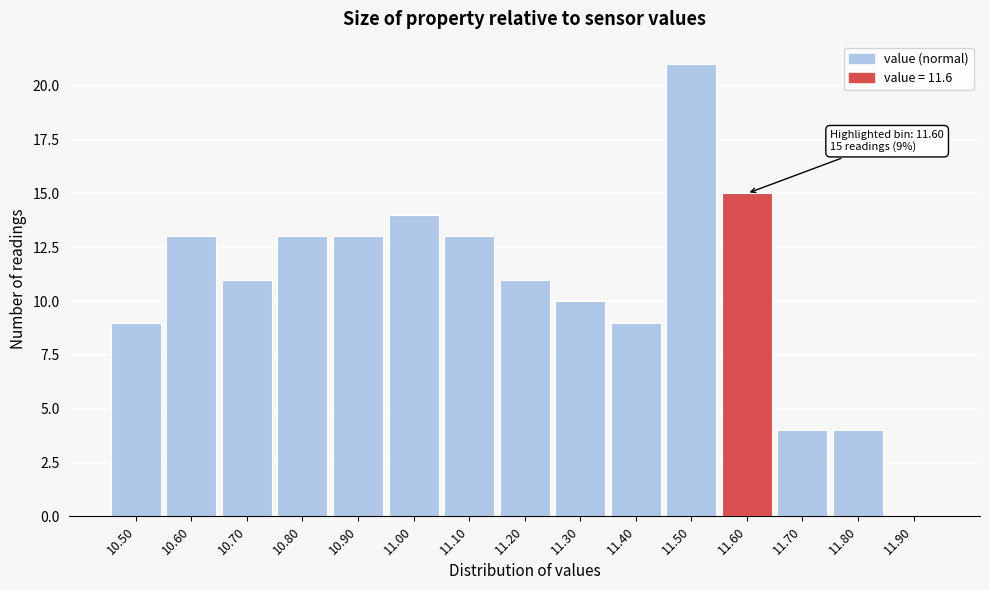

Which range on the x-axis has the tallest bar?

11.45 to 11.55